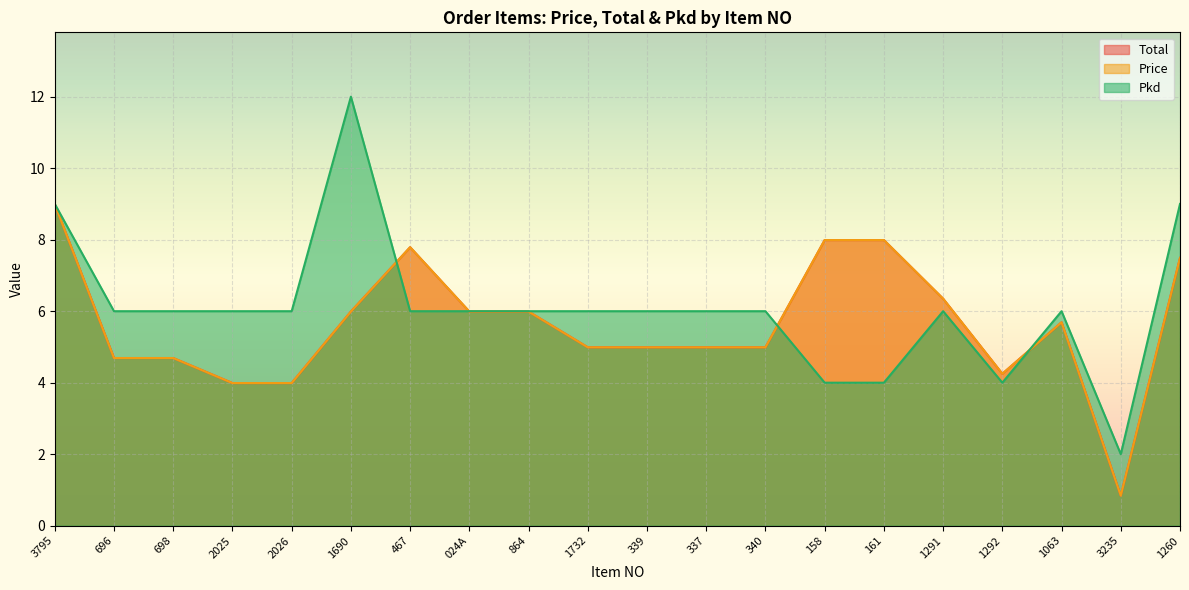

True or false: Total and Price intersect in this chart.

False